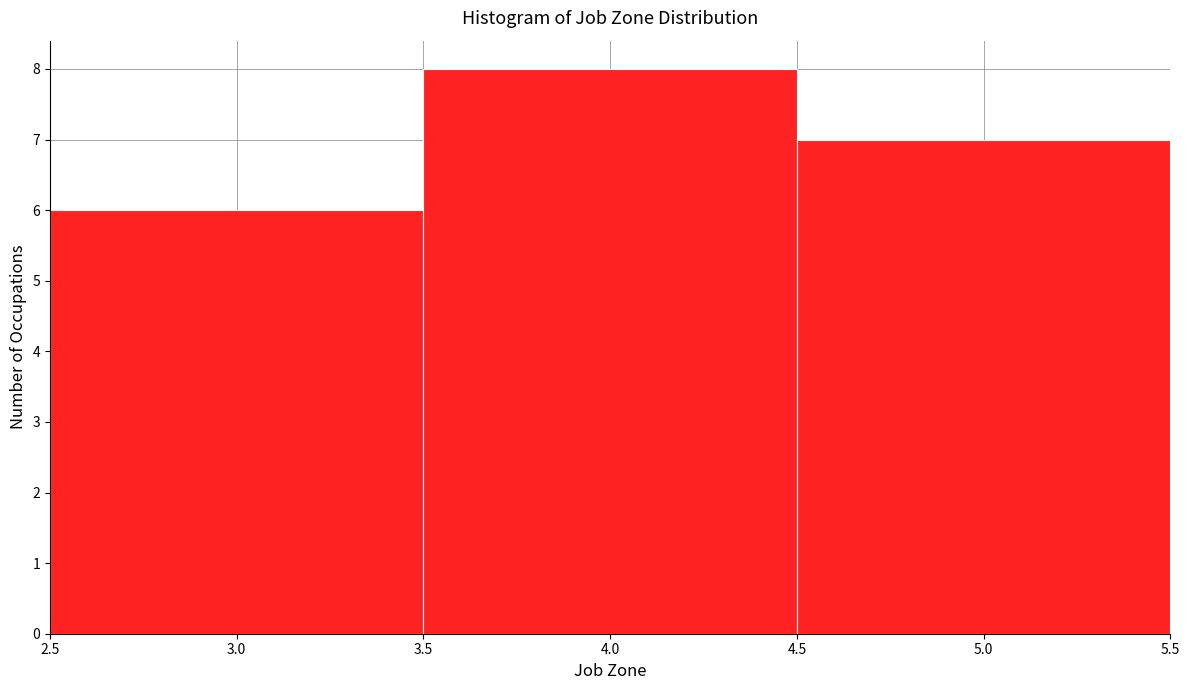

Reading left to right, transcribe this chart: for each bar, give the range it covers on the x-axis and its height. The values are not printed on the chart, so give them approximately, as read against the axis.

2.5 to 3.5: 6
3.5 to 4.5: 8
4.5 to 5.5: 7